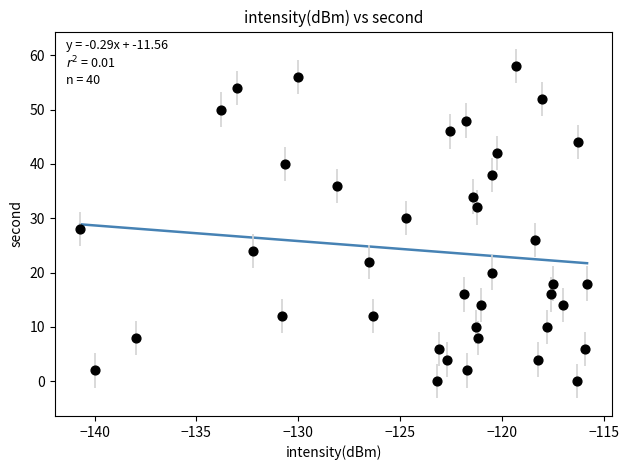

What is the range of Y values (max minus min)?

58